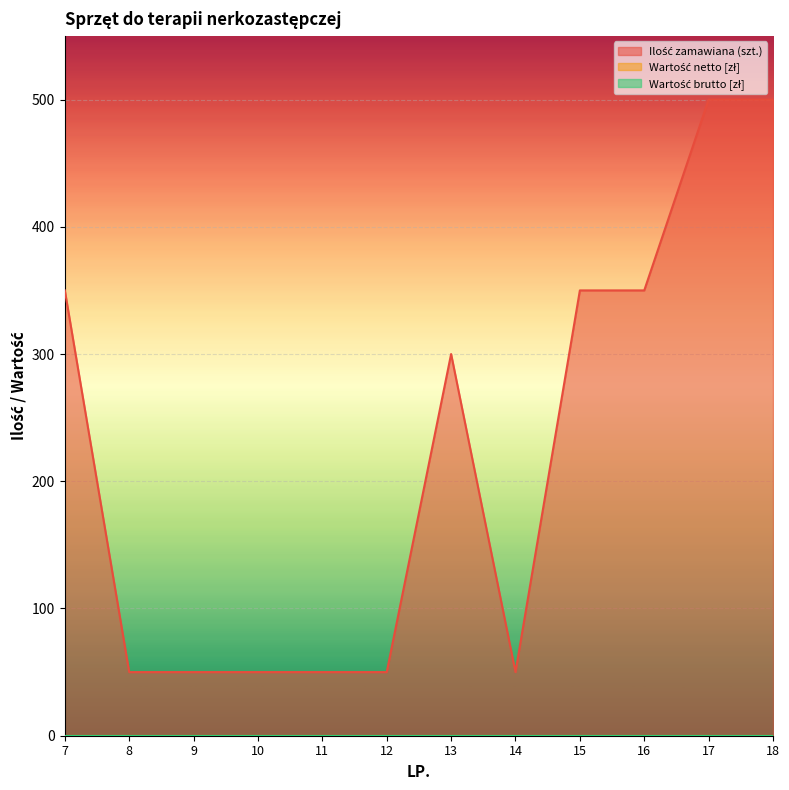

True or false: Wartość brutto [zł] and Ilość zamawiana (szt.) cross at least once.

False